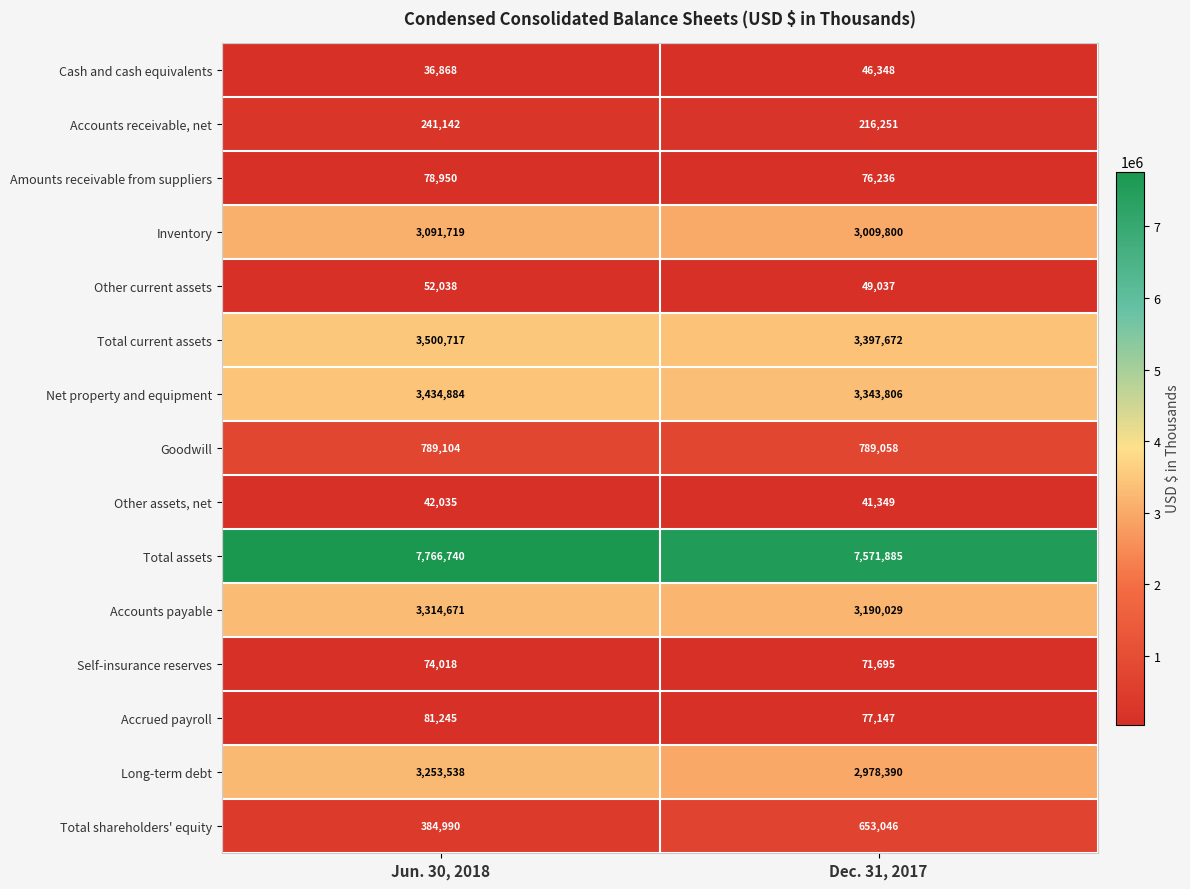

At how many categories does at least one series exceed 1884611?

2